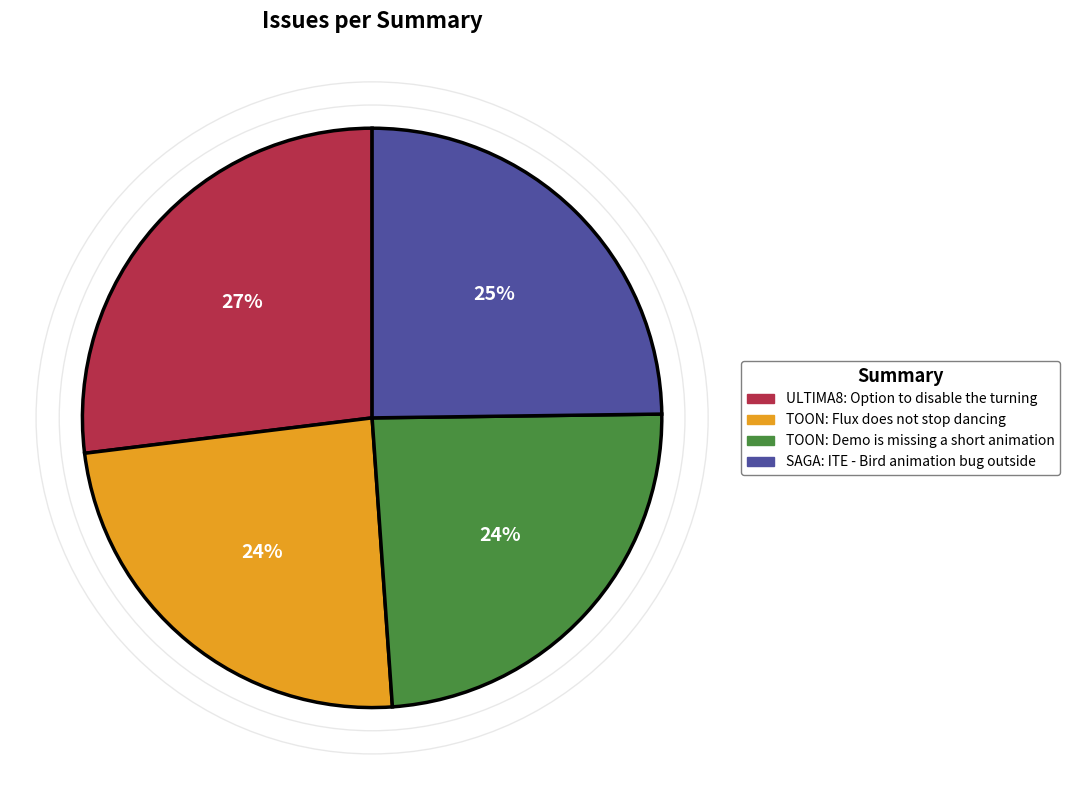

To the nearest percent, what percentage of the pie is TOON: Flux does not stop dancing?

24%